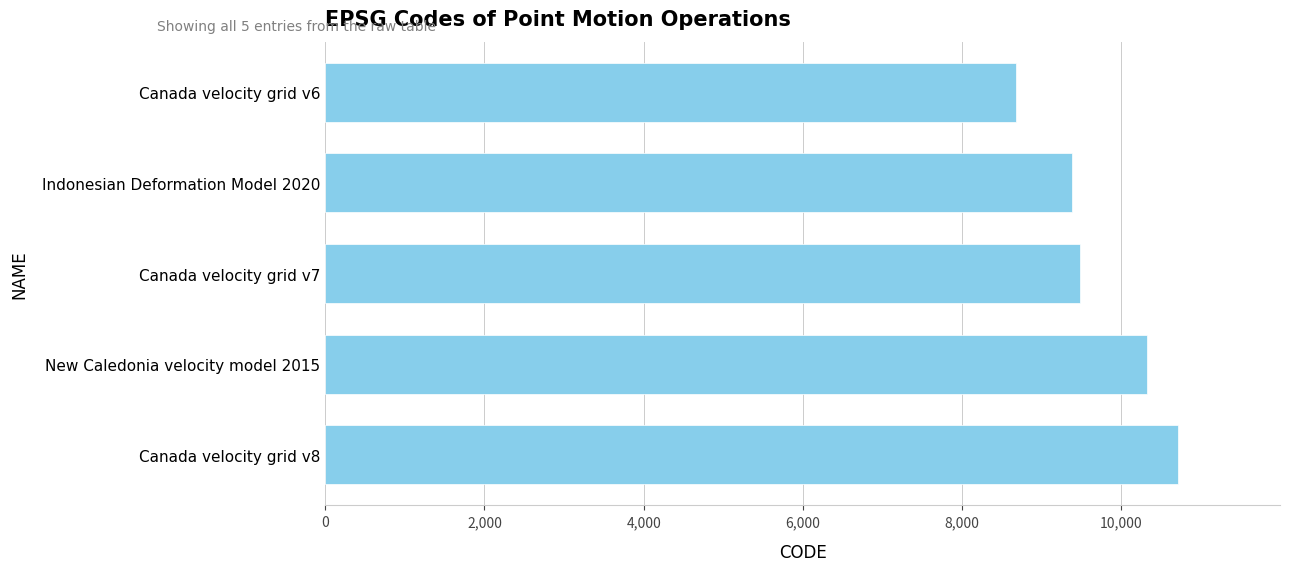

What is the greatest value displayed?

10707